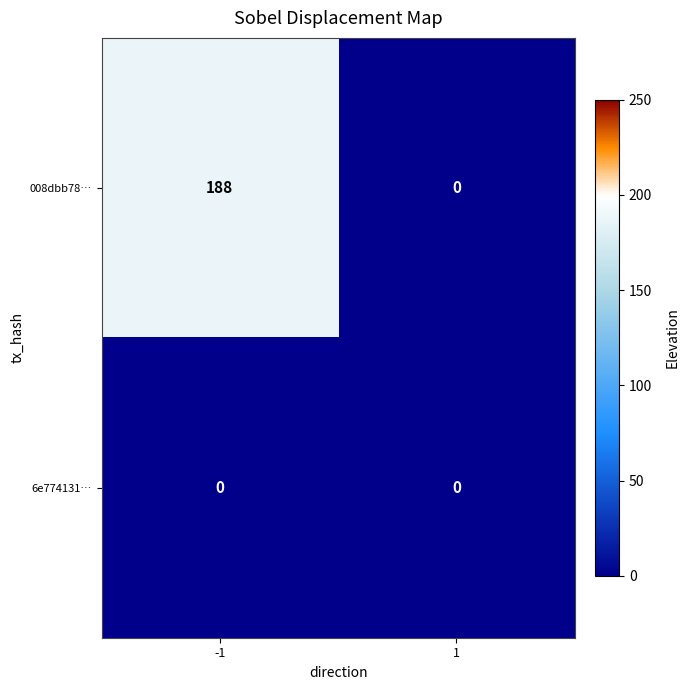

Which series has the largest total across all categories?

008dbb78…